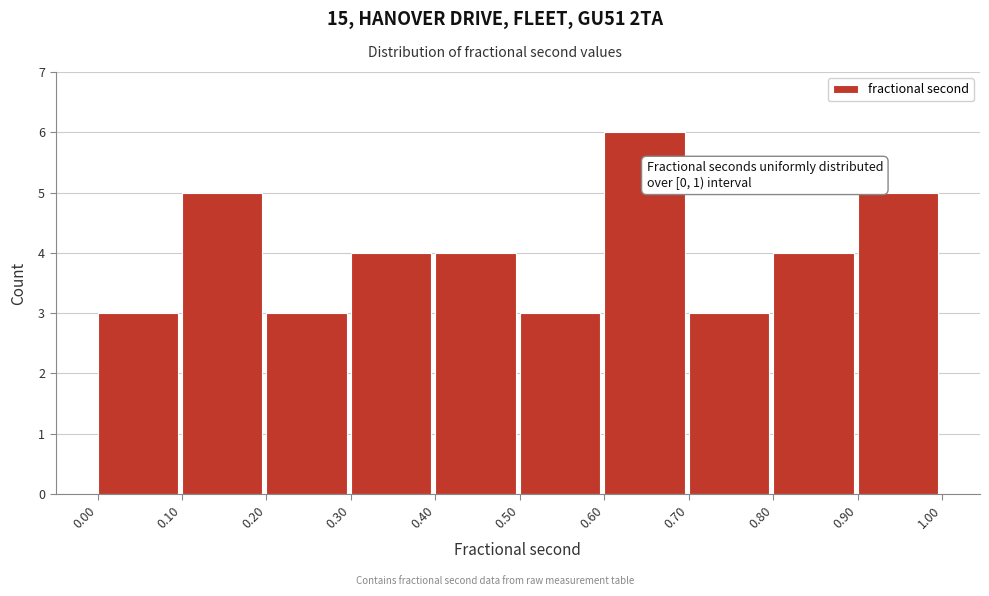

Over which range of the x-axis is the bar tallest?

0.60 to 0.70